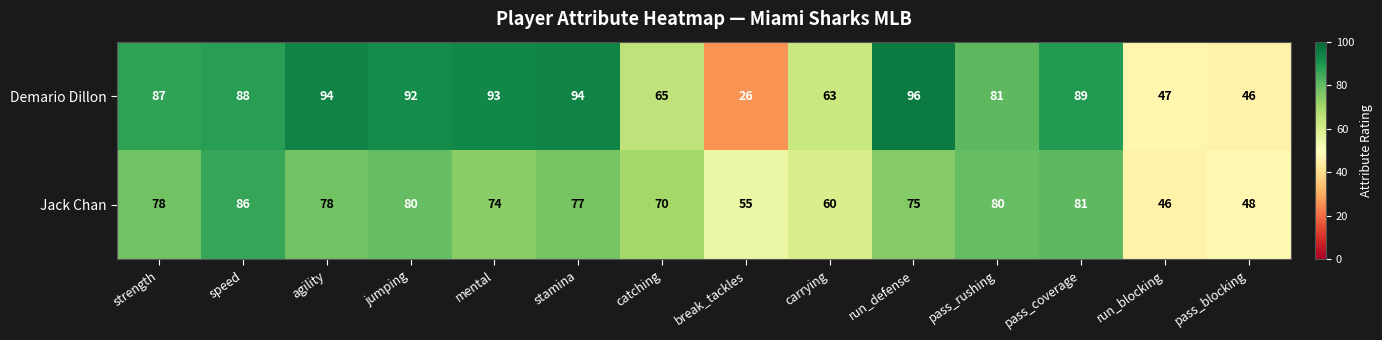

What is the maximum value shown in the chart?

96